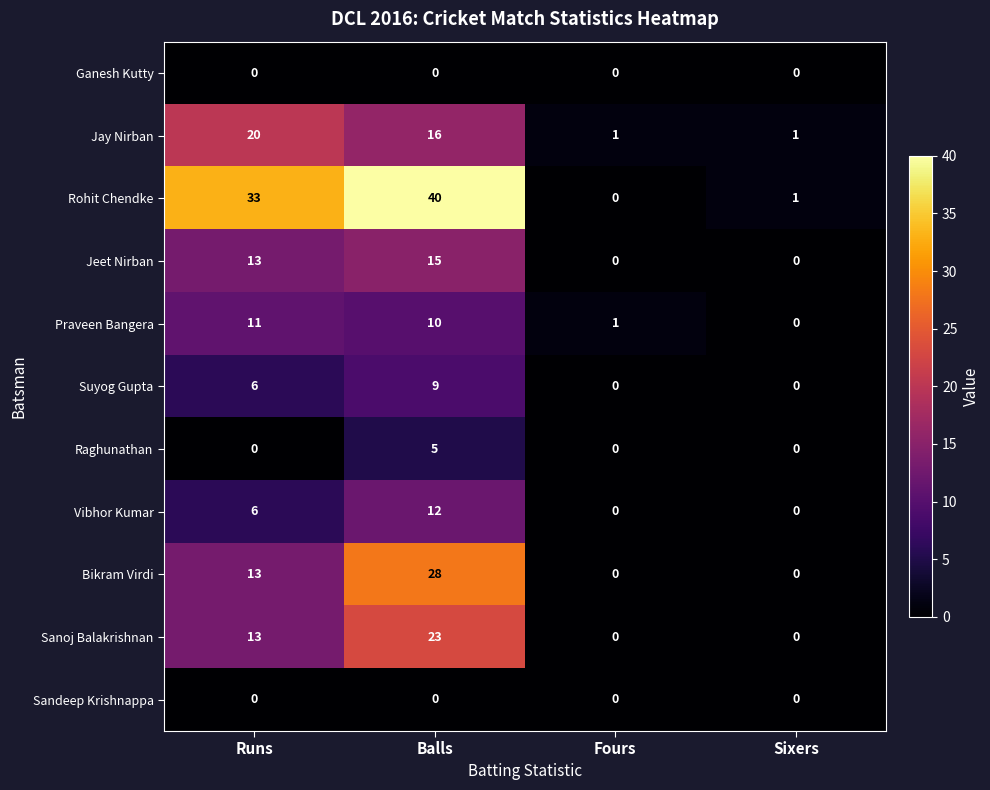

Rank the categories by Rohit Chendke value from highest to lowest.

Balls, Runs, Sixers, Fours